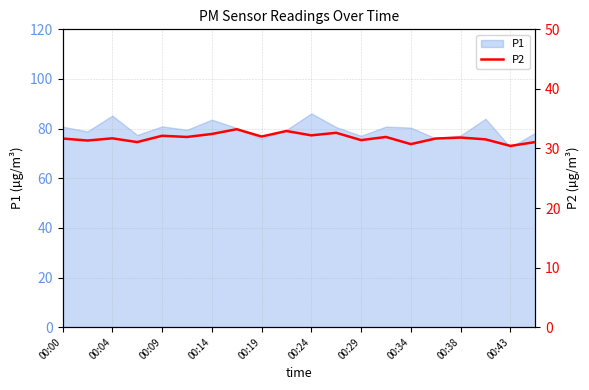

The P1 series shows 126.3 at 00:09. True or false?

False